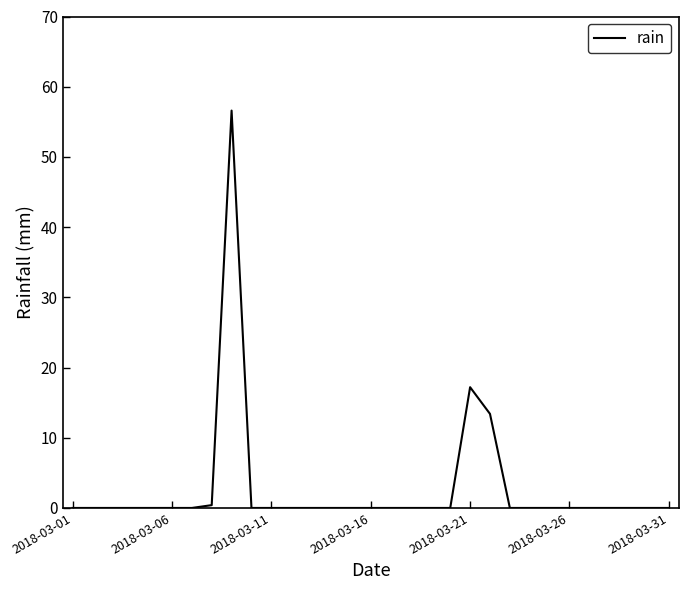

What is the greatest value displayed?

56.6